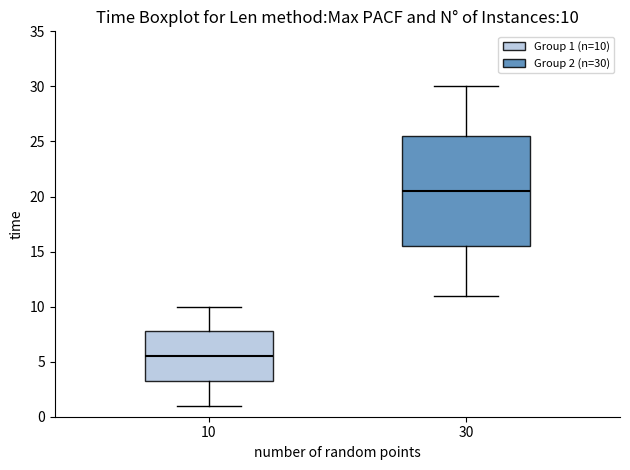

Which box has the lowest median line?

10